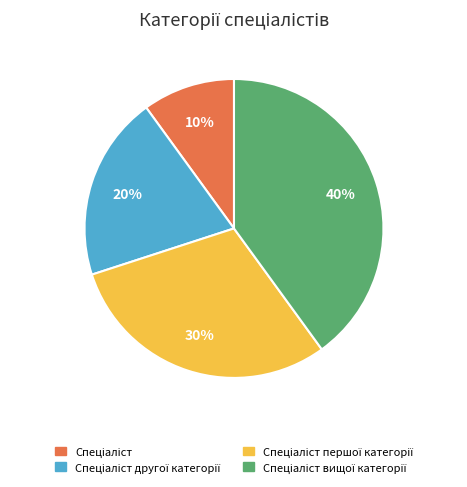

To the nearest percent, what is the difference between the largest and smallest slice percentages?

30%